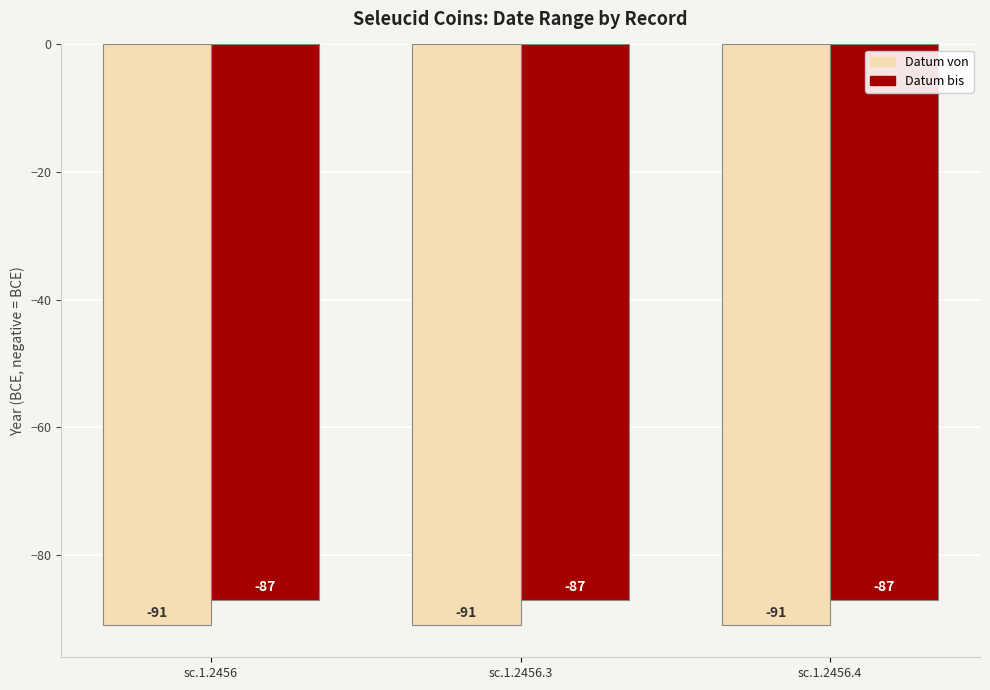

Reading right to left, list all the values displayed in this chart.

Datum von: -91	-91	-91
Datum bis: -87	-87	-87